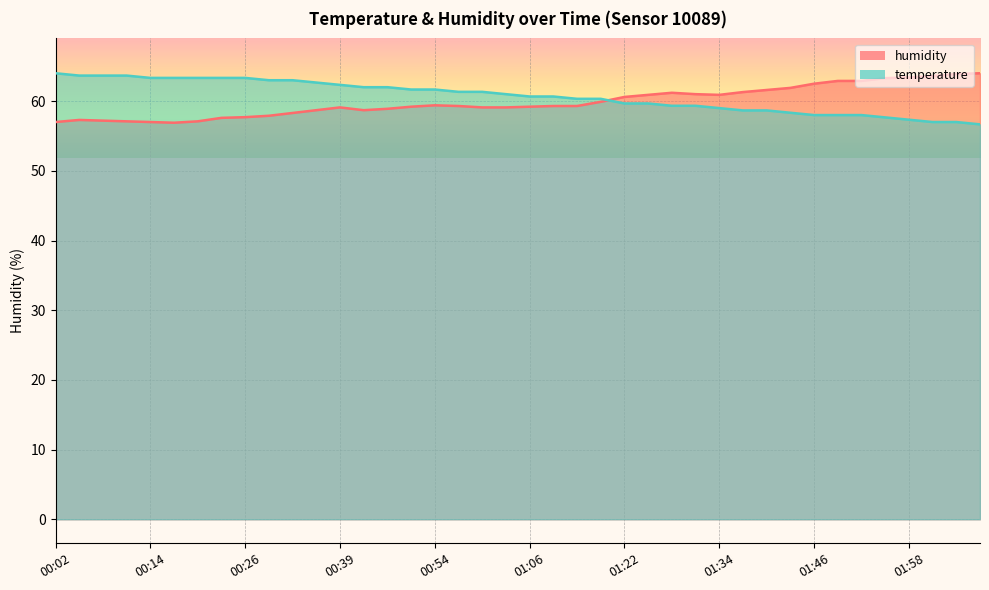

What is the difference between the second highest and second lowest values in the humidity series?

6.9